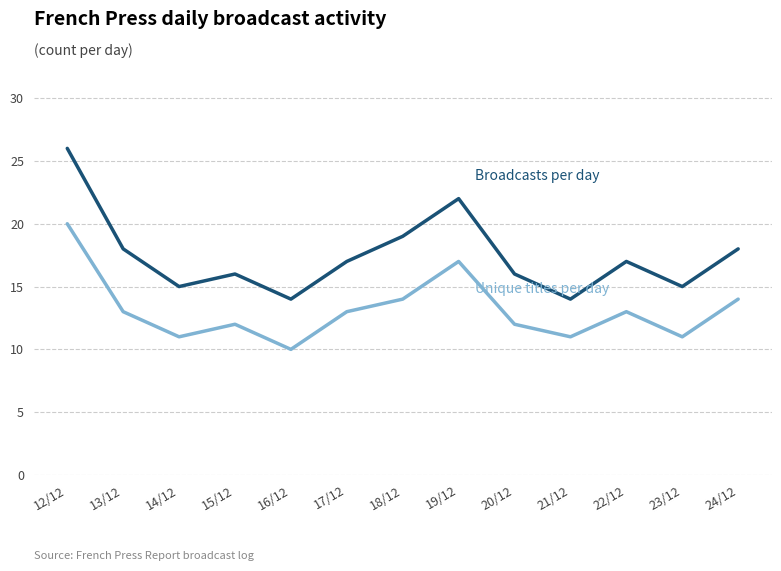

Reading left to right, extract all data points from this chart.

Broadcasts per day: 26	18	15	16	14	17	19	22	16	14	17	15	18
Unique titles per day: 20	13	11	12	10	13	14	17	12	11	13	11	14